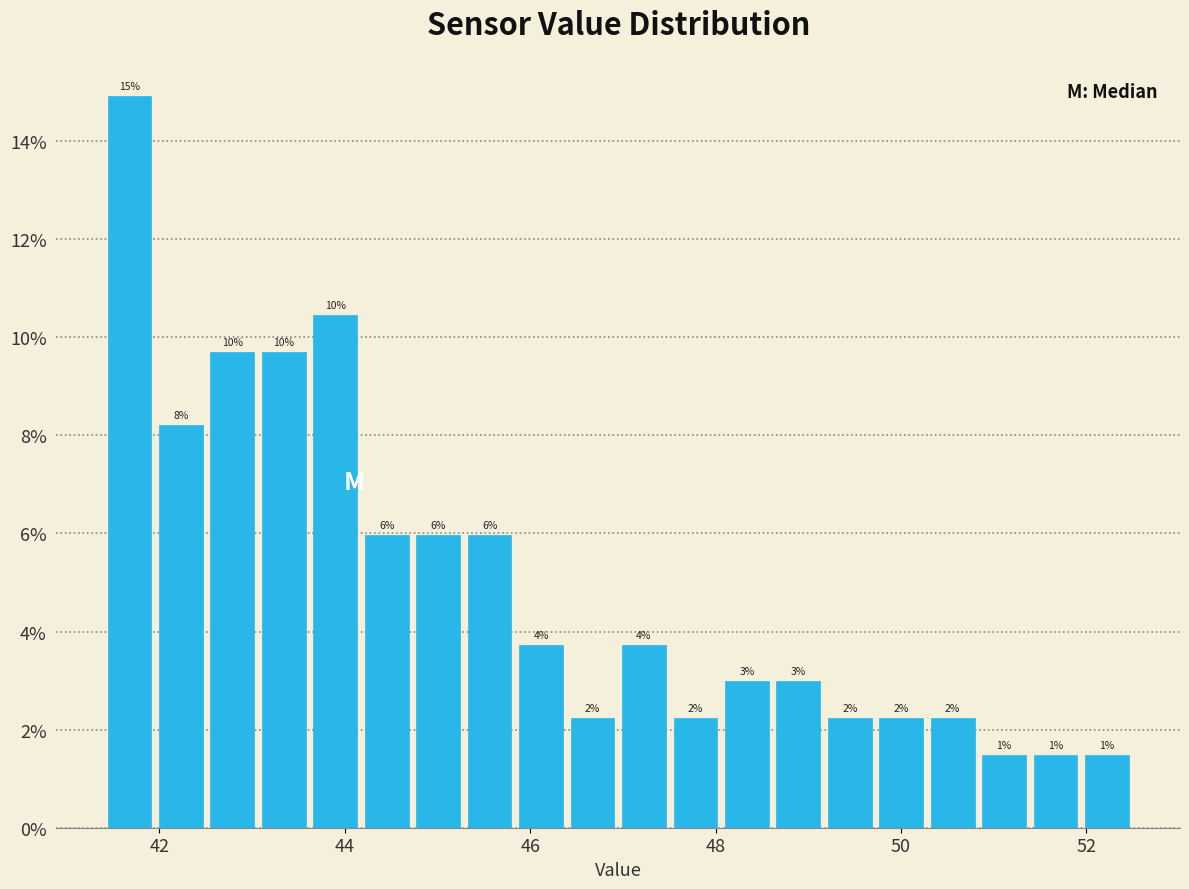

Read against the x-axis, roughly where is the centre of the tallest bar?

41.6